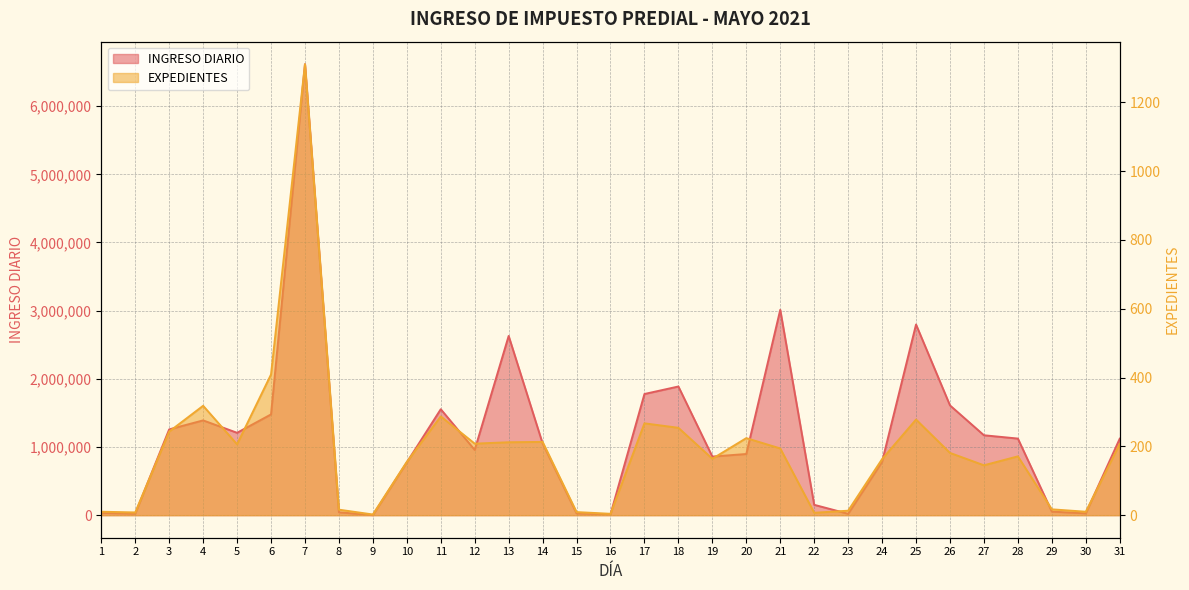

How many lines are shown in the chart?

2